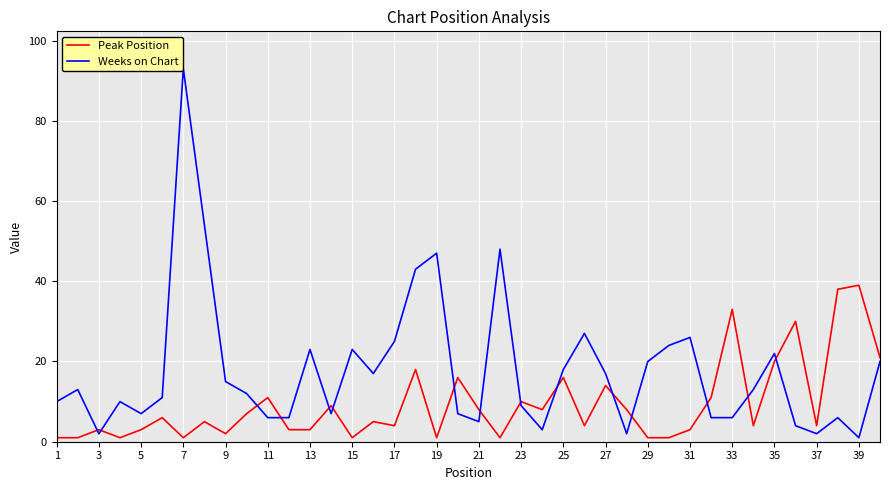

At how many categories does at least one series exceed 87?

1